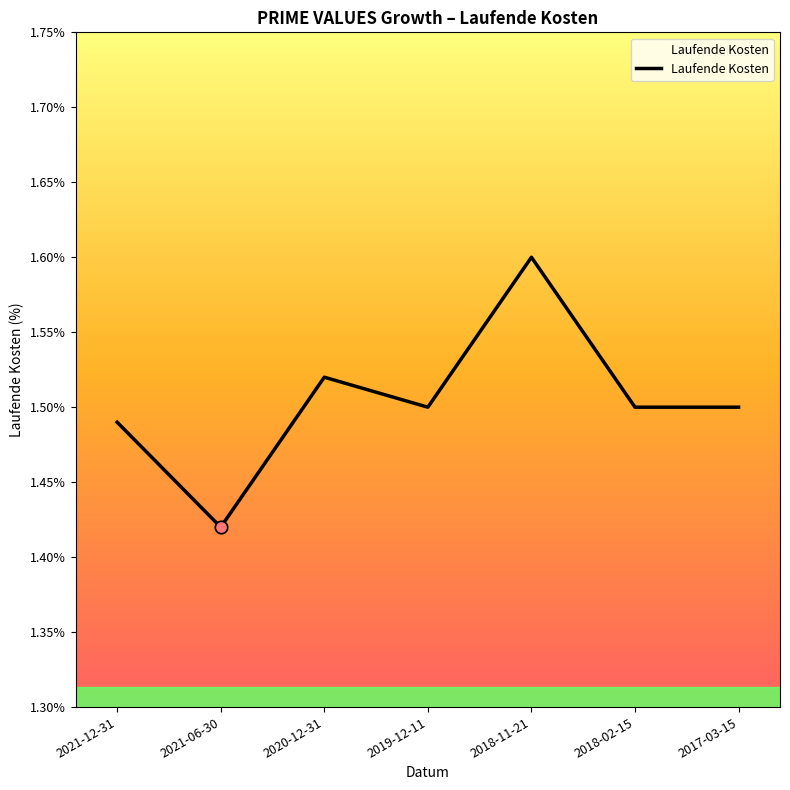

Which has a higher value, 2017-03-15 or 2021-12-31?

2017-03-15